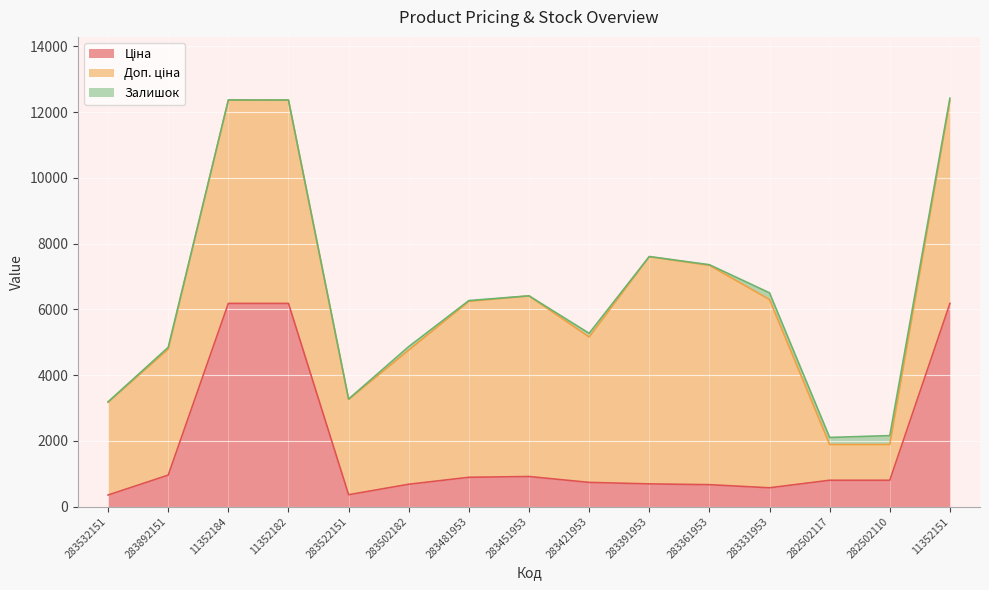

Reading left to right, extract all data points from this chart.

Ціна: 352.6	958.4	6182.6	6182.6	362.1	680.4	892.2	915.8	737.2	691.0	667.4	572.7	802.1	802.1	6182.6
Доп. ціна: 2821.2	3833.8	6182.6	6182.6	2896.6	4082.3	5353.1	5495.0	4423.0	6910.3	6673.6	5727.0	1087.0	1087.0	6182.6
Залишок: 15.0	55.0	8.0	5.0	15.0	106.0	24.0	2.0	113.0	8.0	19.0	204.0	215.0	271.0	62.0